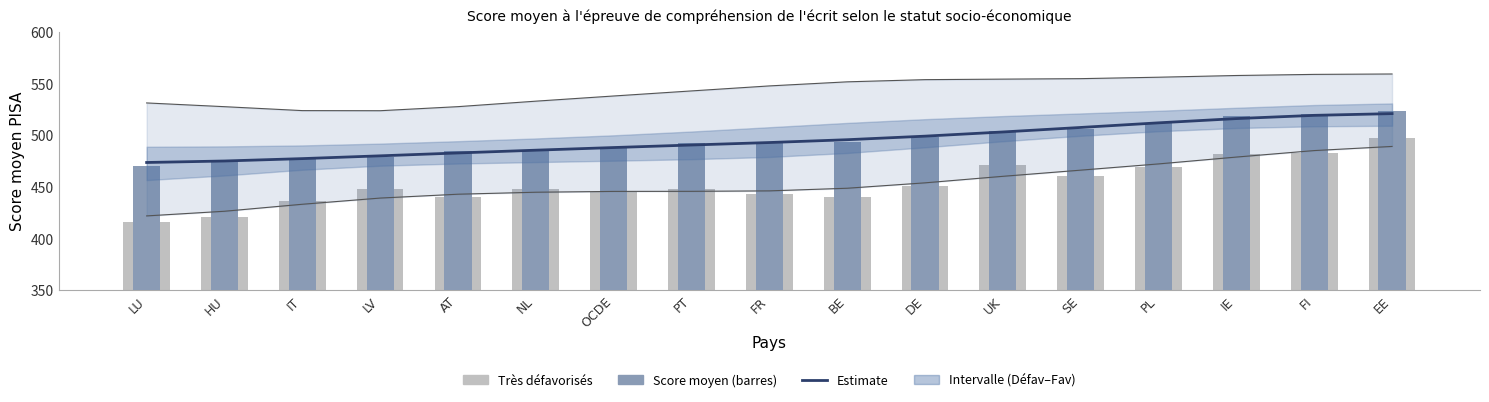

What is the difference between the maximum and minimum values in the Très défavorisés series?

82.1